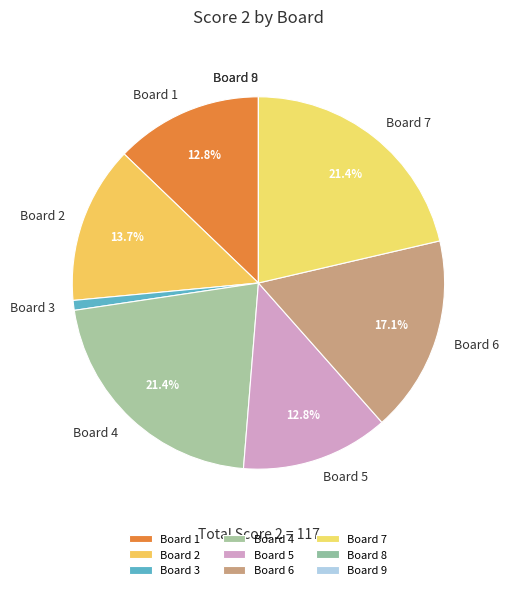

What percentage is NOT represented by Board 1?

87.2%